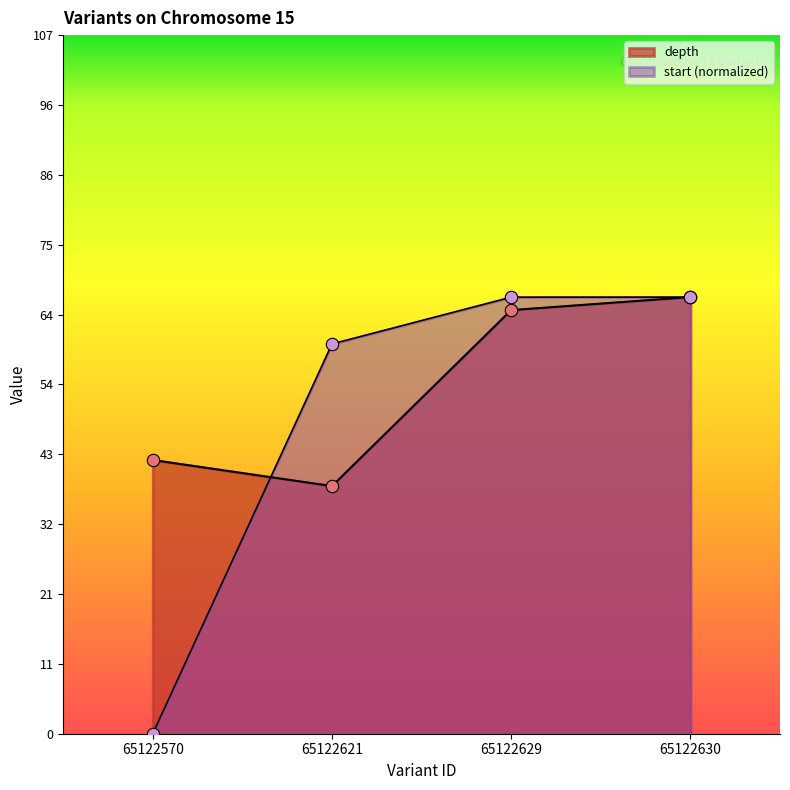

Which series contains the highest Y value?

depth